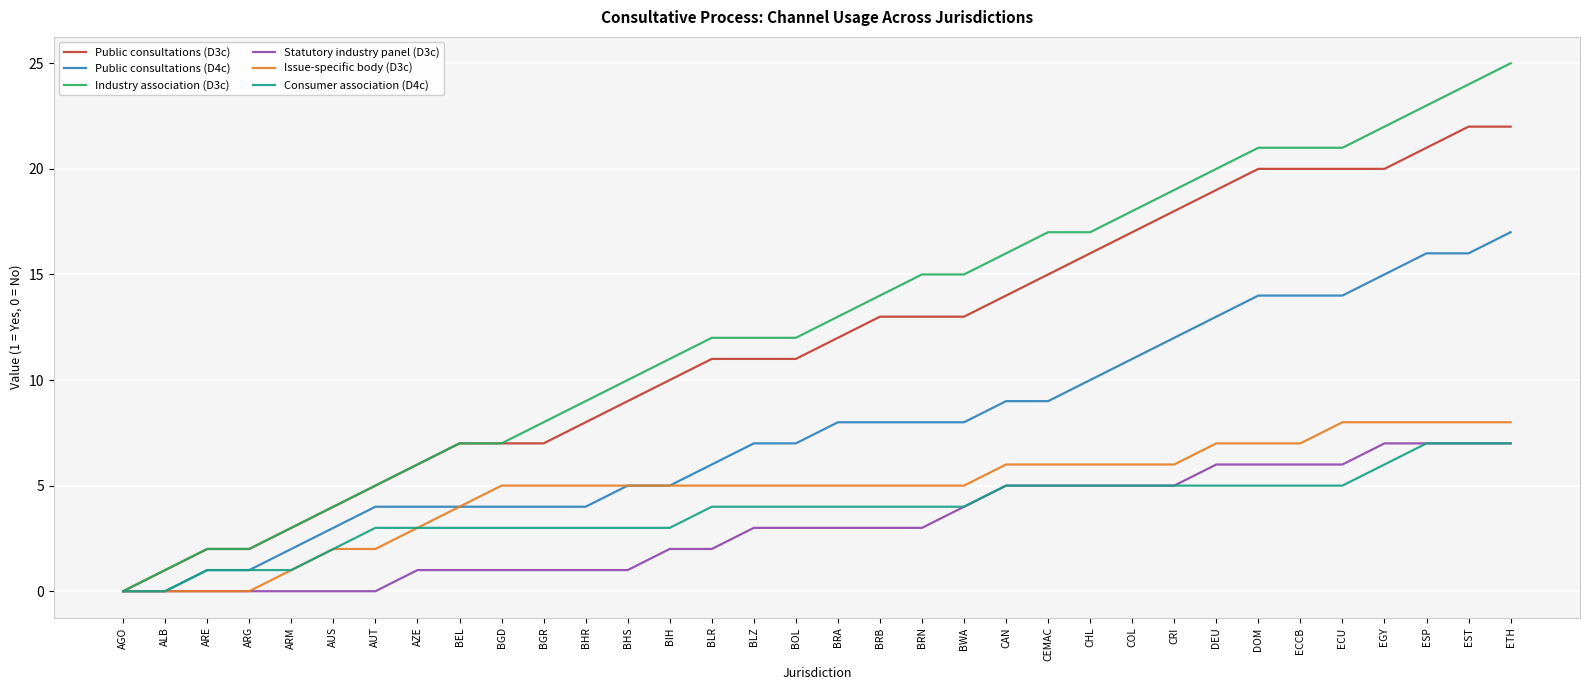

What is the difference between the maximum and minimum values in the Public consultations (D3c) series?

22